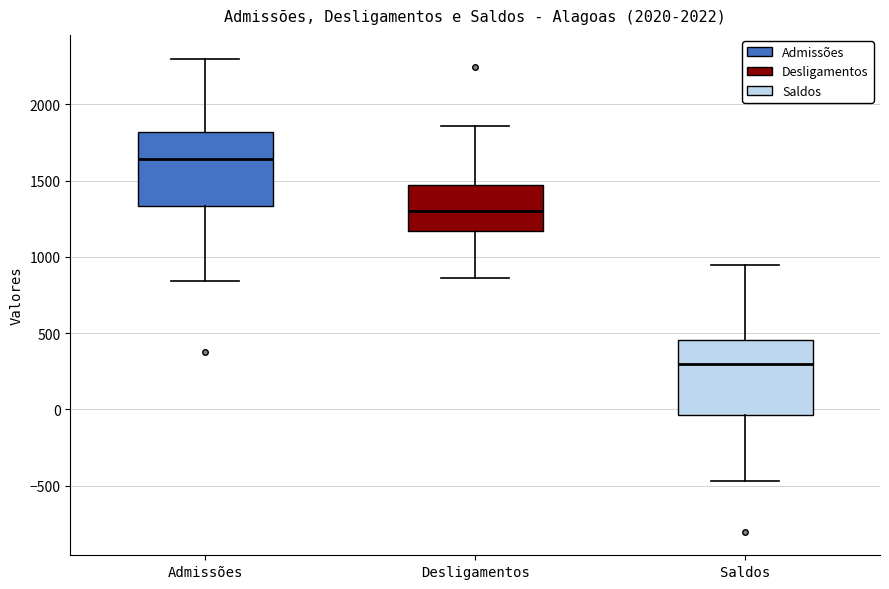

Reading left to right, transcribe this box plot: for each box, give where its median line is, the range the box spans, and where its two whiskers end, as read against the y-axis. The values are not printed on the chart, so give them approximately, as read against the axis.

Admissões: median 1650, box 1350 to 1800, whiskers 850 to 2300
Desligamentos: median 1300, box 1150 to 1450, whiskers 850 to 1850
Saldos: median 300, box -50 to 450, whiskers -450 to 950